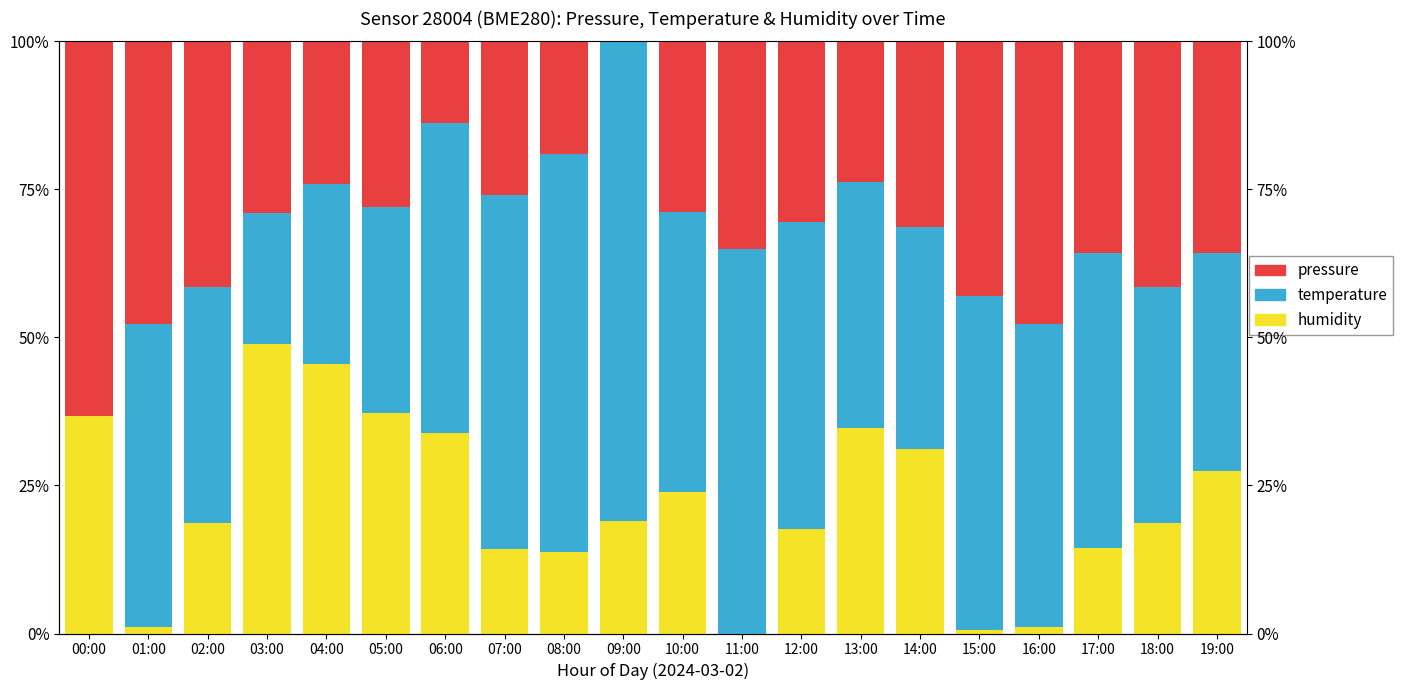

What is the value of the pressure bar at the 1st from the left?

63.2